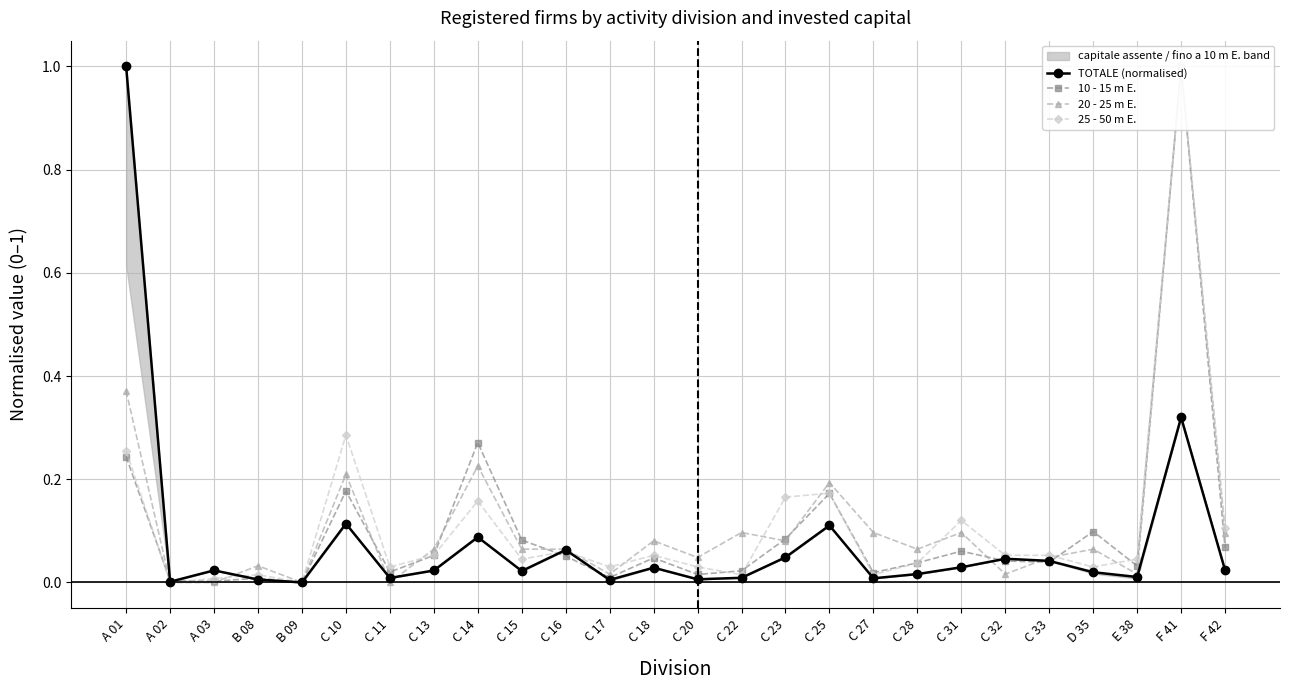

Where is TOTALE (normalised) nearest to the value 0?

B 09